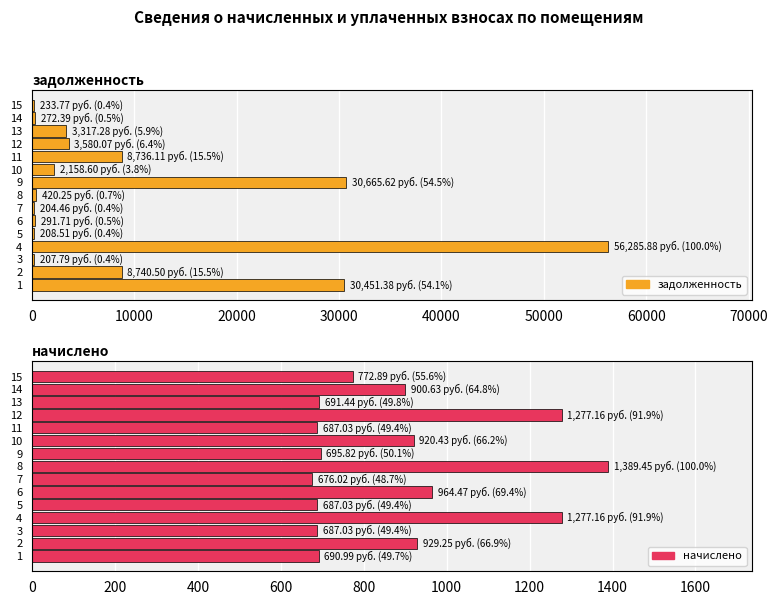

Reading right to left, transcribe all the data shown in this chart.

задолженность: 233.8	272.4	3317.3	3580.1	8736.1	2158.6	30665.6	420.2	204.5	291.7	208.5	56285.9	207.8	8740.5	30451.4
начислено: 772.9	900.6	691.4	1277.2	687.0	920.4	695.8	1389.5	676.0	964.5	687.0	1277.2	687.0	929.2	691.0